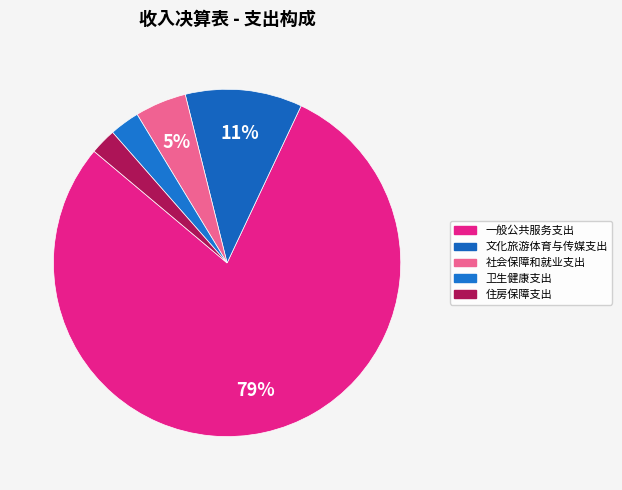

What percentage is the 社会保障和就业支出 slice, to the nearest percent?

5%